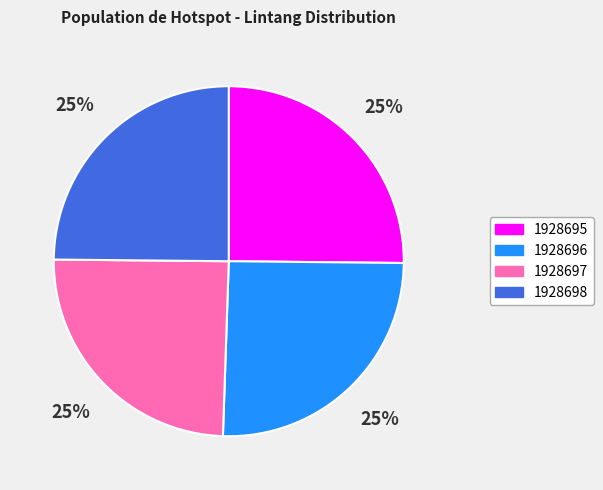

How many segments does this pie chart have?

4